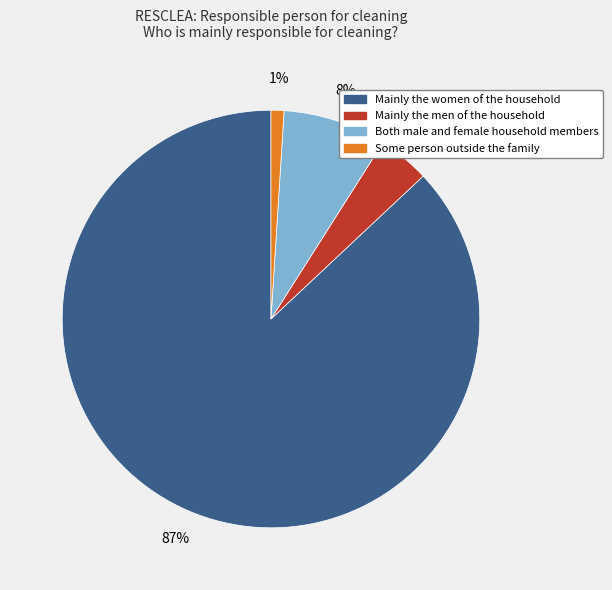

Is it true that Some person outside the family is 11% of the pie?

False